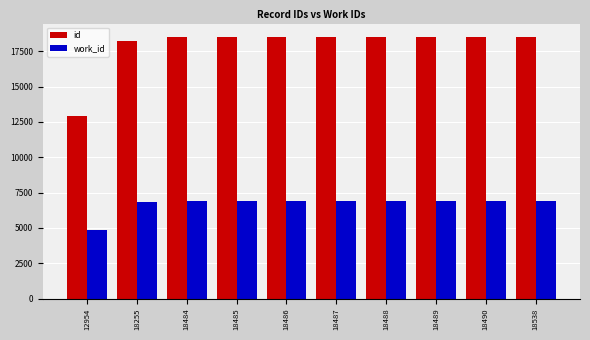

At which label does id reach its minimum?

12954